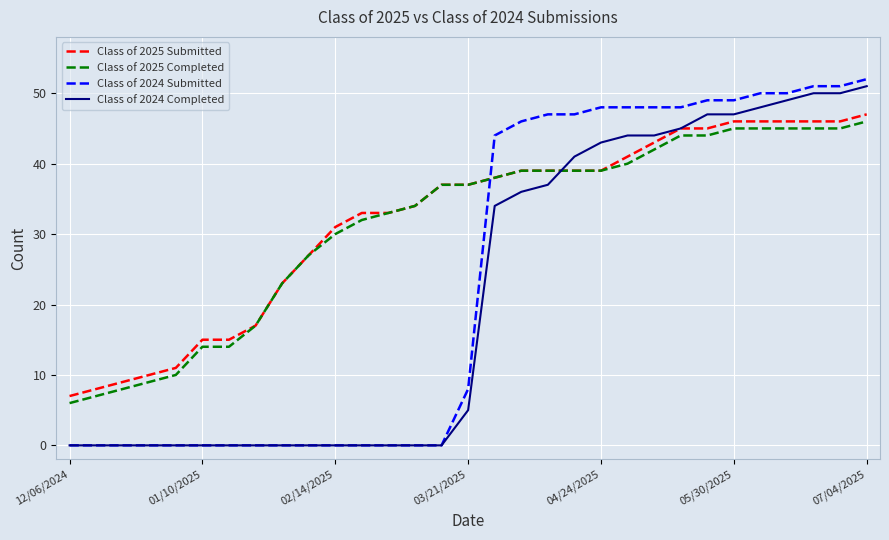

True or false: Class of 2025 Submitted and Class of 2024 Submitted cross at least once.

True